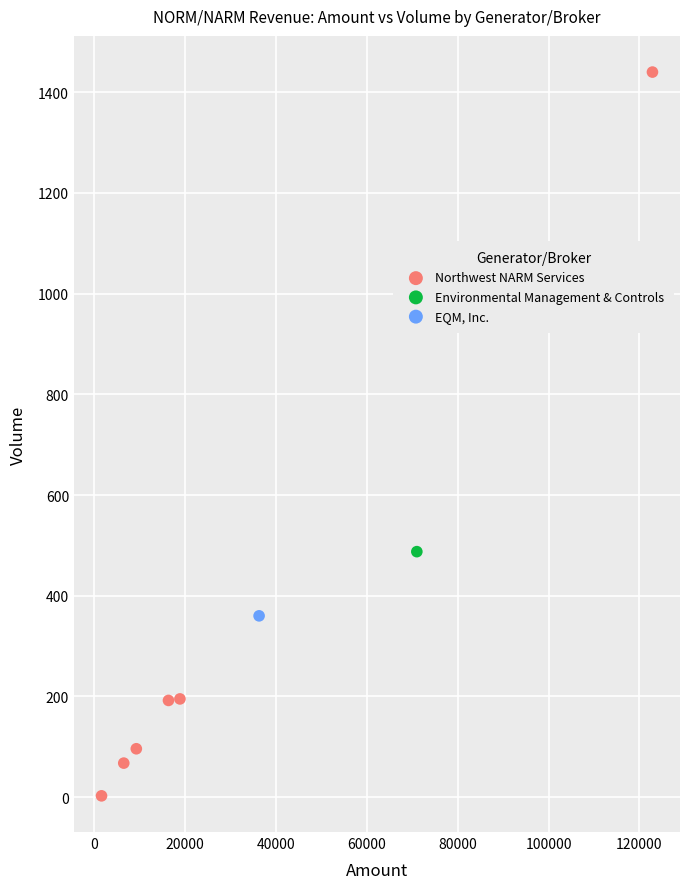

What are all the series names shown in the legend?

Northwest NARM Services, Environmental Management & Controls, EQM, Inc.